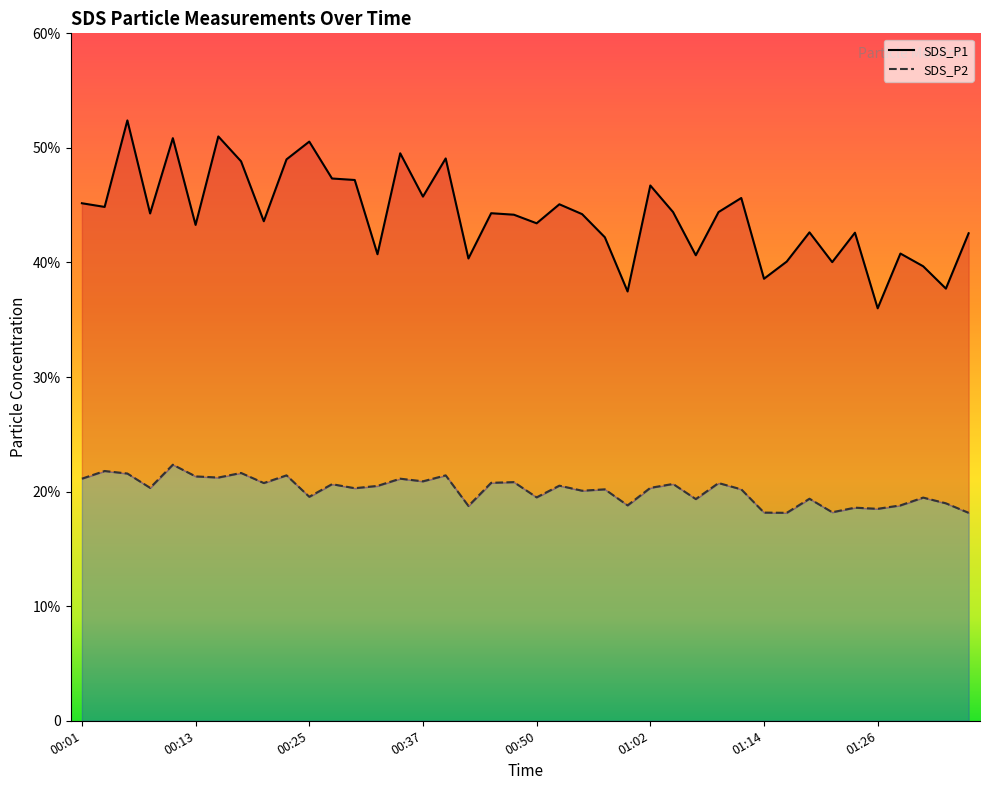

Reading right to left, extract all data points from this chart.

SDS_P1: 01:36=42.5	01:34=37.7	01:31=39.7	01:29=40.8	01:26=36.0	01:24=42.6	01:21=40.0	01:19=42.6	01:16=40.1	01:14=38.6	01:12=45.6	01:09=44.4	01:07=40.6	01:04=44.4	01:02=46.7	00:59=37.5	00:57=42.2	00:55=44.2	00:52=45.1	00:50=43.4	00:47=44.2	00:45=44.3	00:42=40.4	00:40=49.1	00:37=45.8	00:35=49.5	00:33=40.7	00:30=47.2	00:28=47.3	00:25=50.5	00:23=49.0	00:20=43.6	00:18=48.8	00:16=51.0	00:13=43.3	00:11=50.9	00:08=44.3	00:06=52.4	00:03=44.9	00:01=45.2
SDS_P2: 01:36=18.1	01:34=19.0	01:31=19.5	01:29=18.8	01:26=18.5	01:24=18.6	01:21=18.2	01:19=19.4	01:16=18.1	01:14=18.2	01:12=20.2	01:09=20.8	01:07=19.4	01:04=20.7	01:02=20.3	00:59=18.8	00:57=20.2	00:55=20.1	00:52=20.5	00:50=19.5	00:47=20.8	00:45=20.8	00:42=18.8	00:40=21.4	00:37=20.9	00:35=21.1	00:33=20.5	00:30=20.3	00:28=20.6	00:25=19.6	00:23=21.4	00:20=20.8	00:18=21.6	00:16=21.2	00:13=21.3	00:11=22.4	00:08=20.3	00:06=21.6	00:03=21.8	00:01=21.1